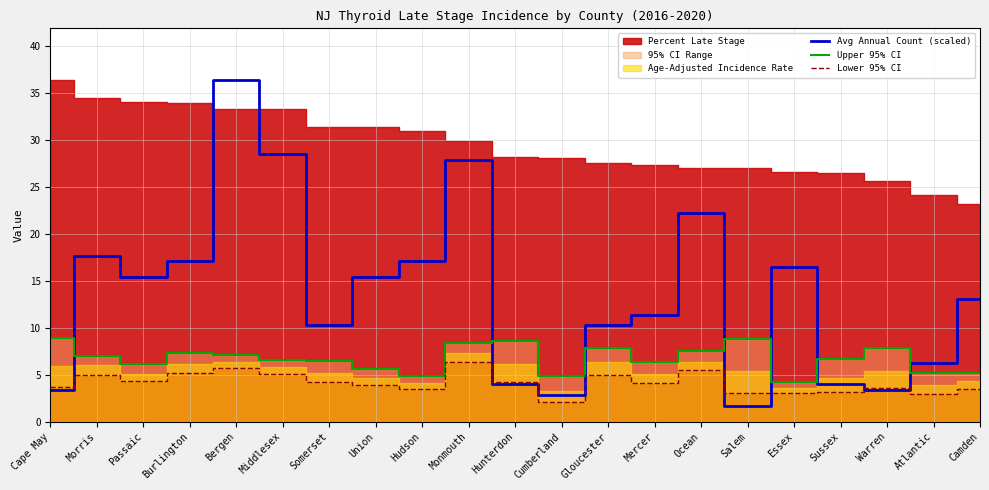

At which label does Upper 95% CI reach its peak?

Cape May